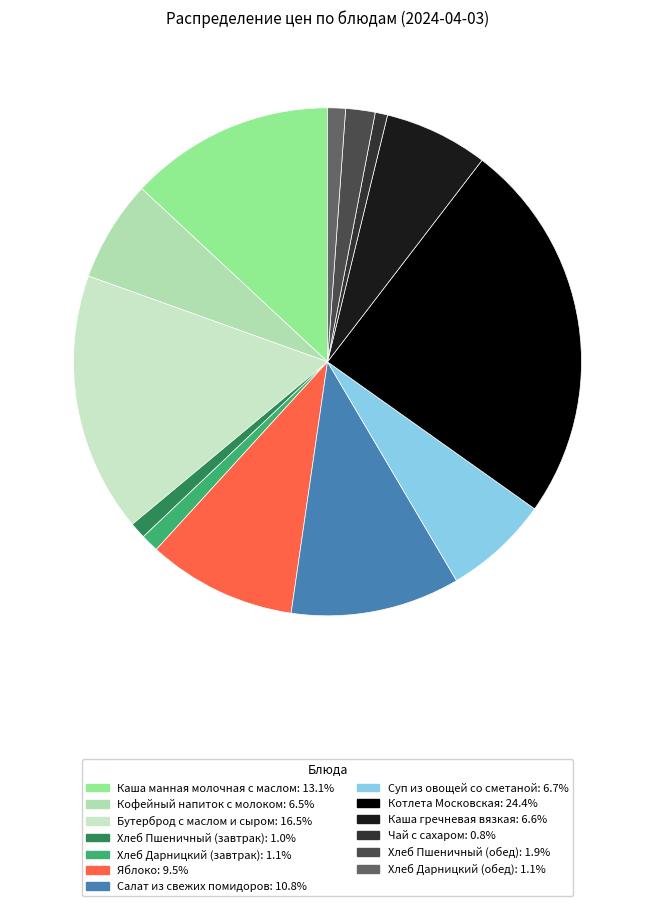

What is the largest slice in the pie chart?

Котлета Московская